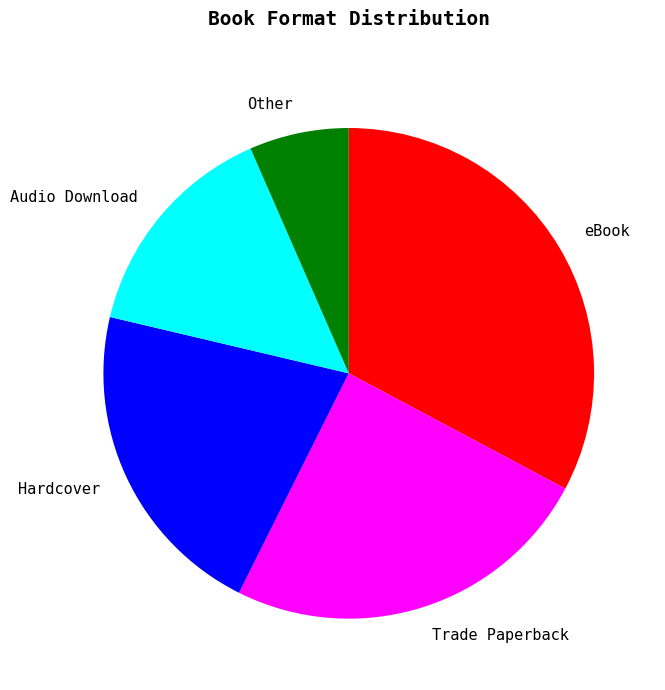

Rank the categories by value from highest to lowest.

eBook, Trade Paperback, Hardcover, Audio Download, Other